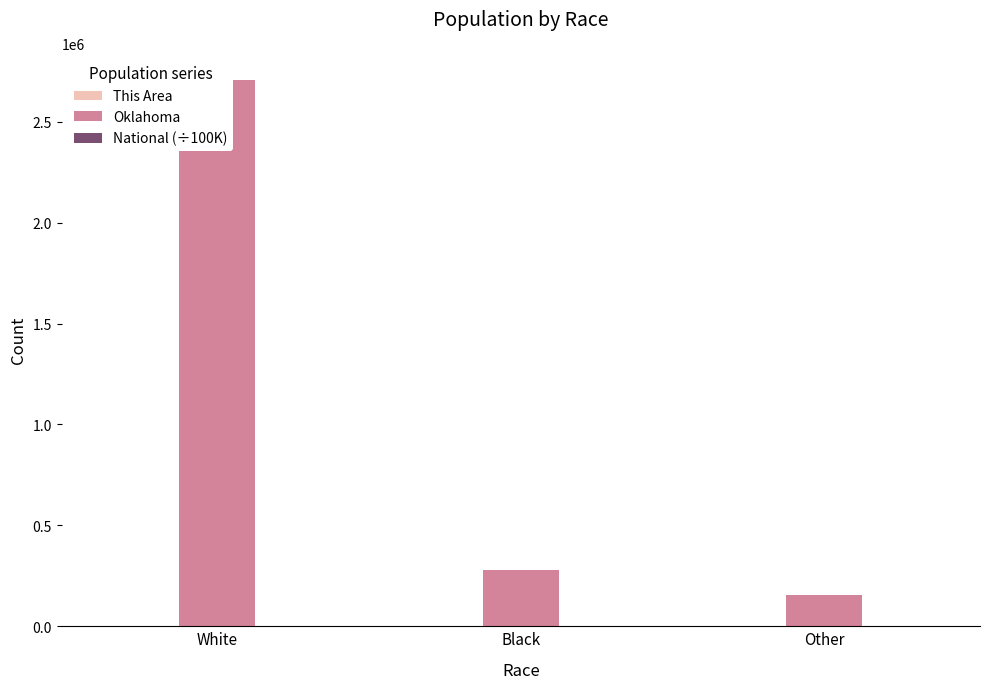

What is the smallest value displayed?

18.0